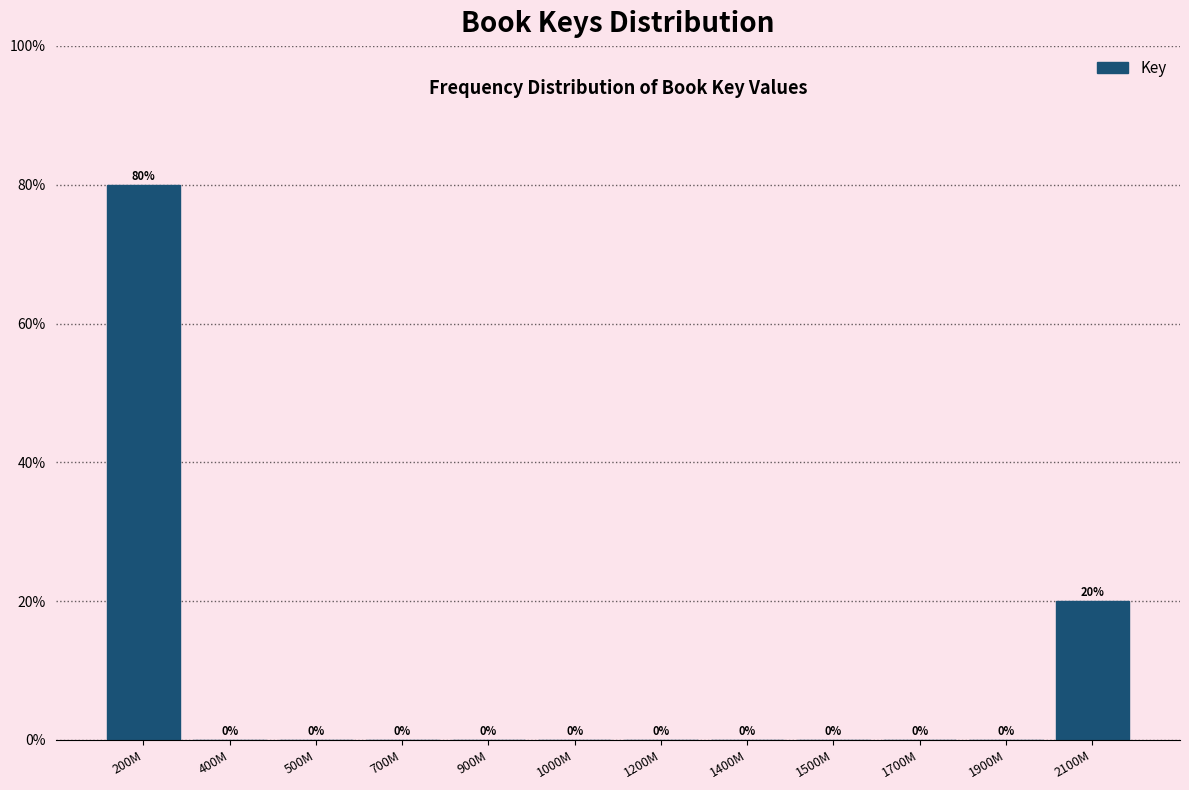

Reading left to right, transcribe all the data shown in this chart.

200M=80	400M=0	500M=0	700M=0	900M=0	1000M=0	1200M=0	1400M=0	1500M=0	1700M=0	1900M=0	2100M=20